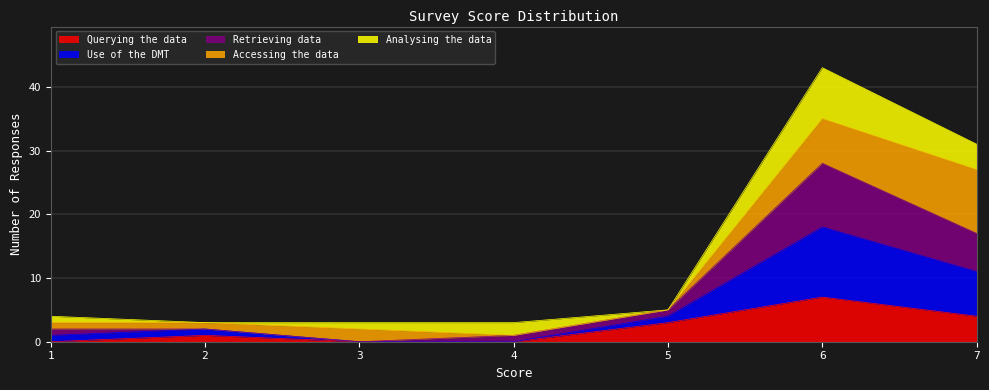

At which label does Querying the data reach its peak?

6